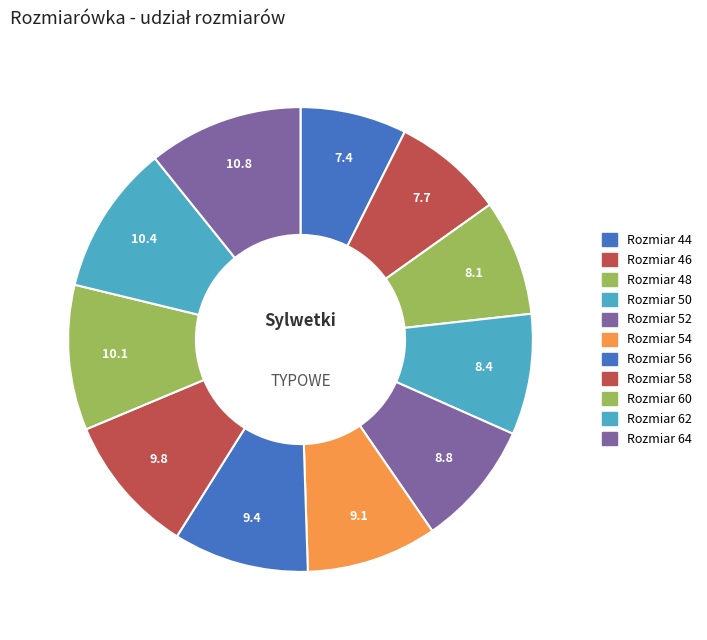

How many slices are in this pie chart?

11